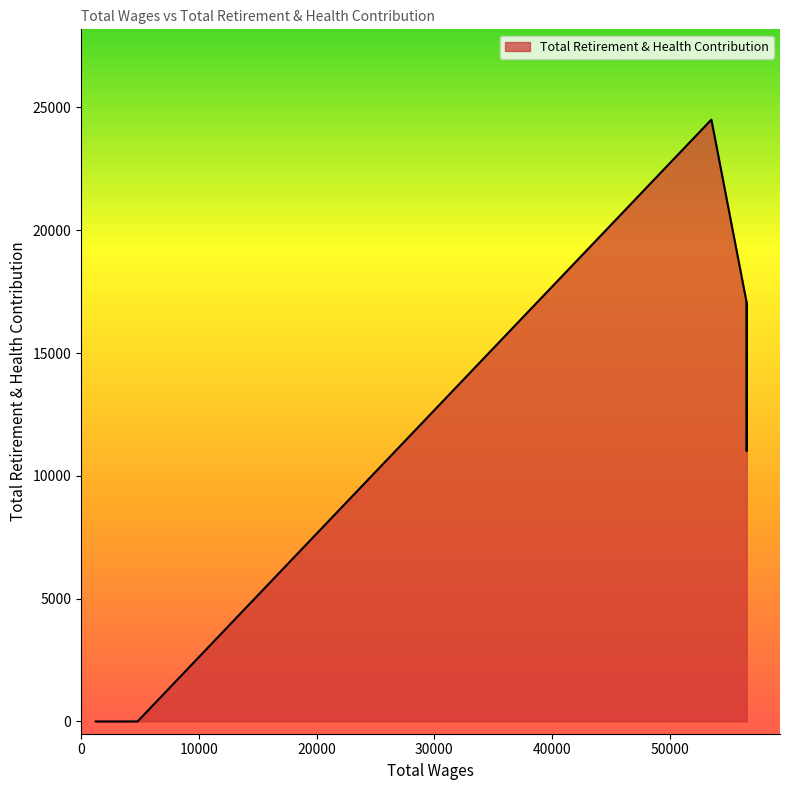

Count the values in the range 0 to 11019.

16